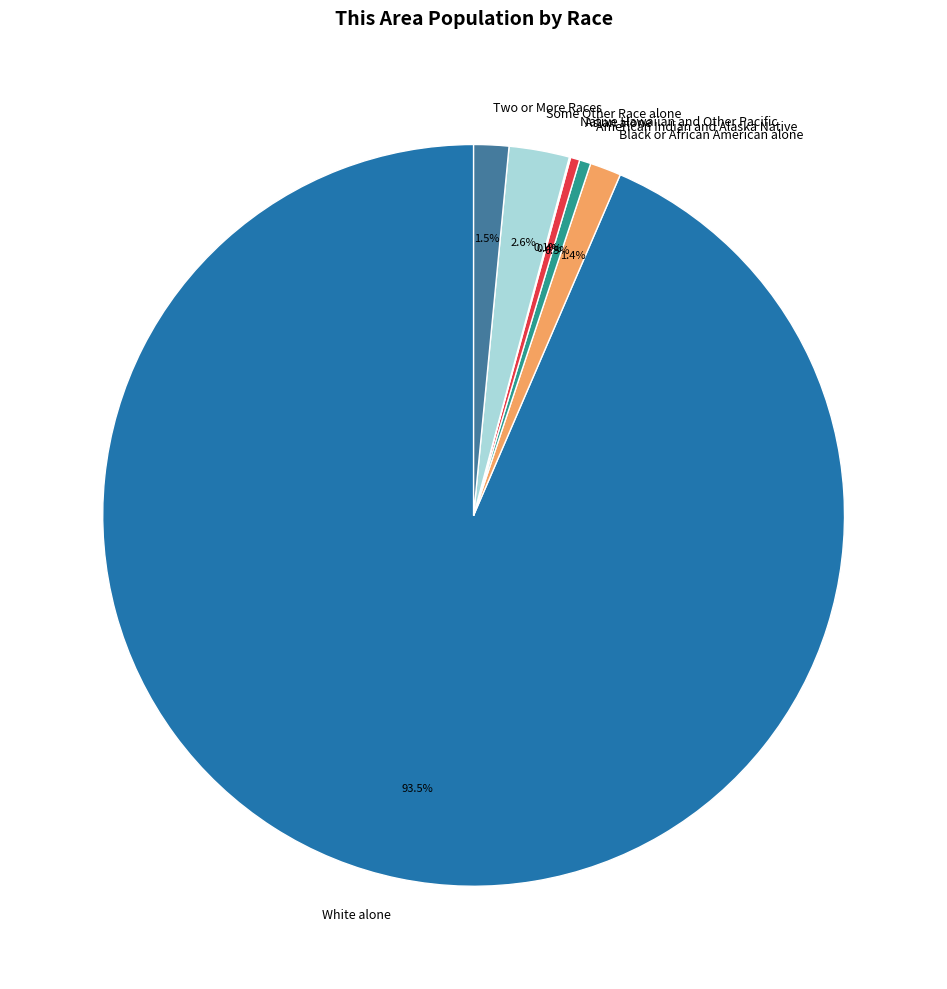

Combined, do Some Other Race alone and Two or More Races account for over 50%?

No